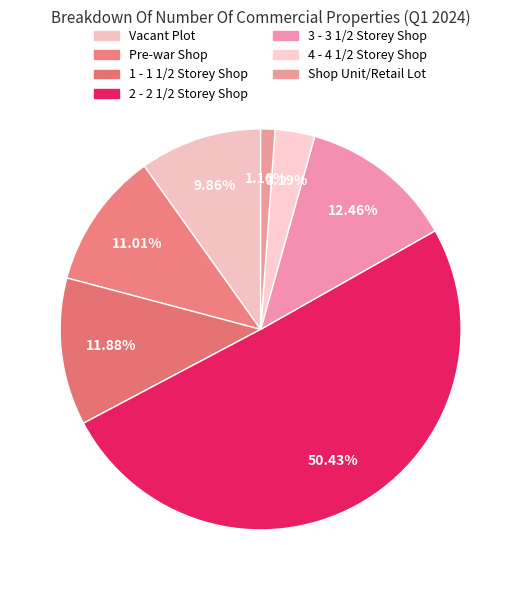

How many segments does this pie chart have?

7